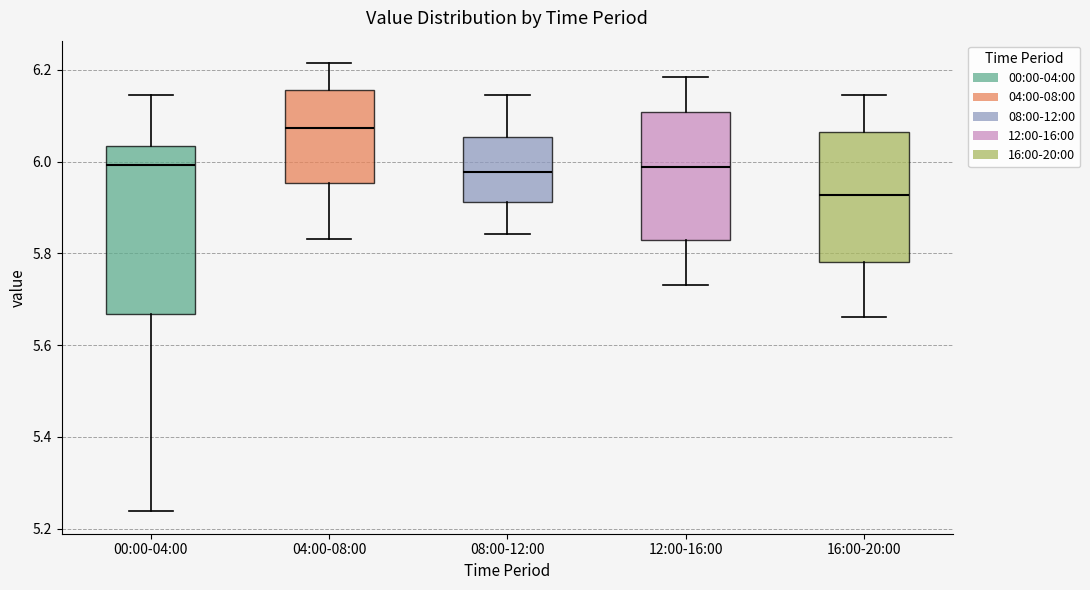

Reading left to right, transcribe this box plot: for each box, give where its median line is, the range the box spans, and where its two whiskers end, as read against the y-axis. The values are not printed on the chart, so give them approximately, as read against the axis.

00:00-04:00: median 6.00, box 5.66 to 6.04, whiskers 5.24 to 6.14
04:00-08:00: median 6.08, box 5.96 to 6.16, whiskers 5.84 to 6.22
08:00-12:00: median 5.98, box 5.92 to 6.06, whiskers 5.84 to 6.14
12:00-16:00: median 5.98, box 5.82 to 6.10, whiskers 5.74 to 6.18
16:00-20:00: median 5.92, box 5.78 to 6.06, whiskers 5.66 to 6.14